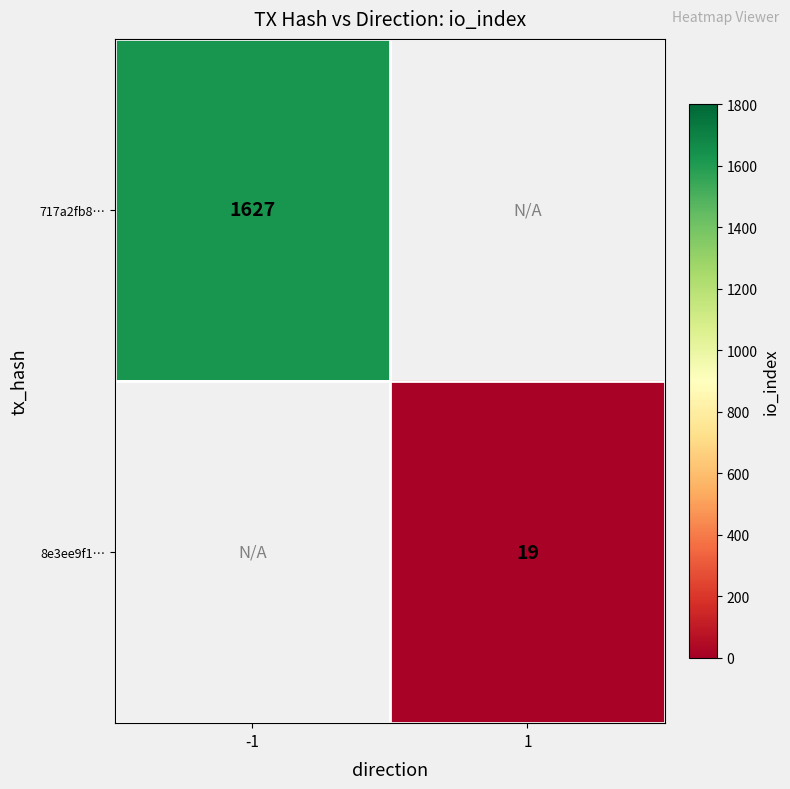

Is it true that 717a2fb8… equals 1135 at -1?

False